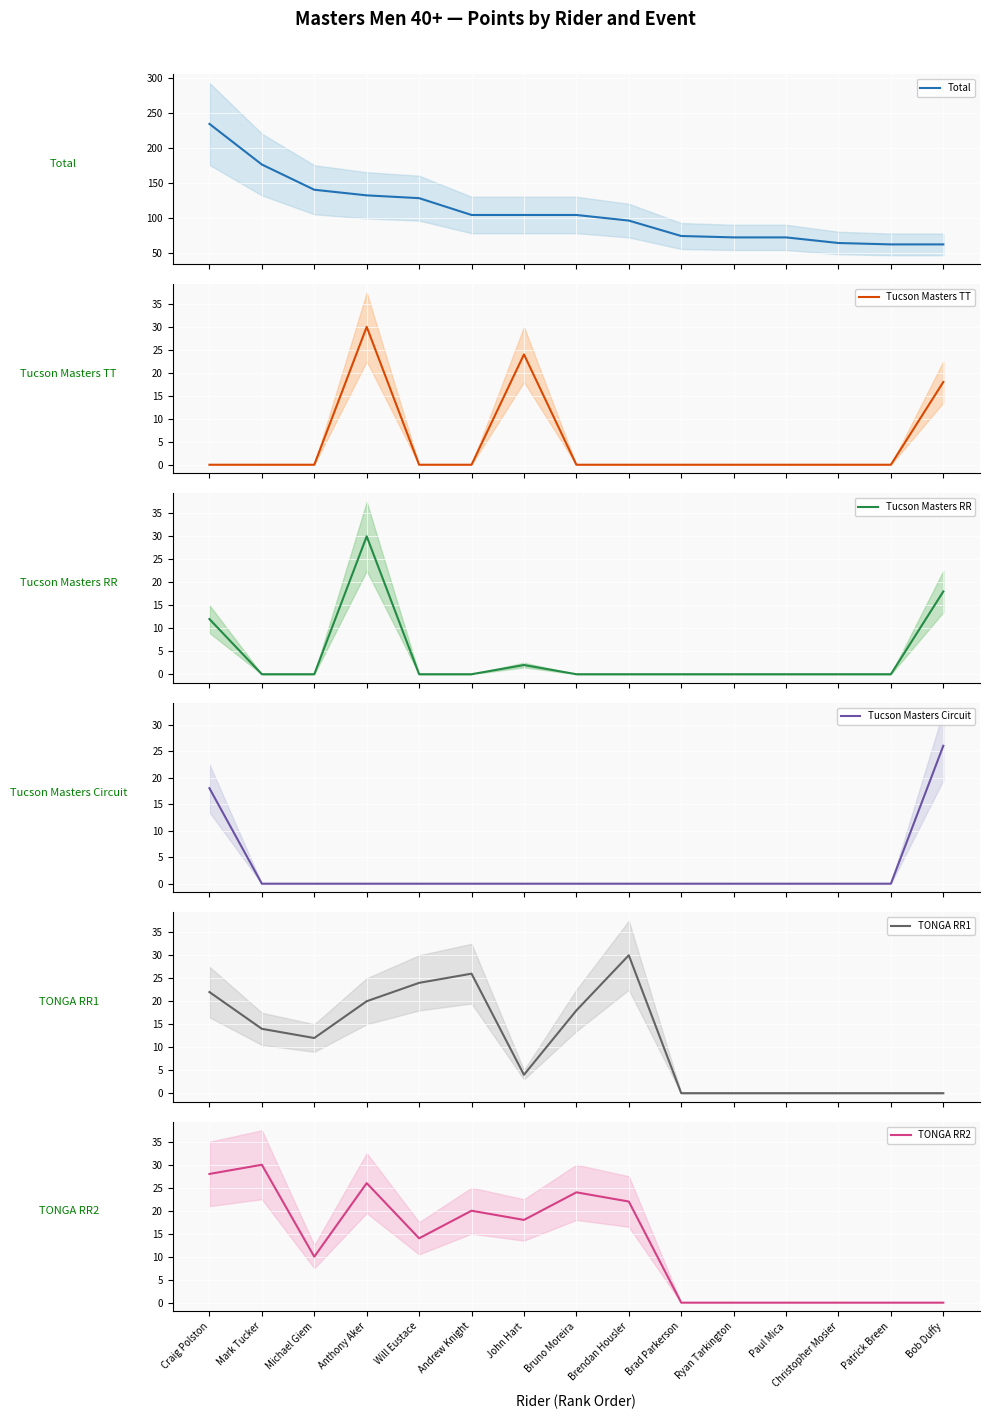

What position from the right is Christopher Mosier?

3